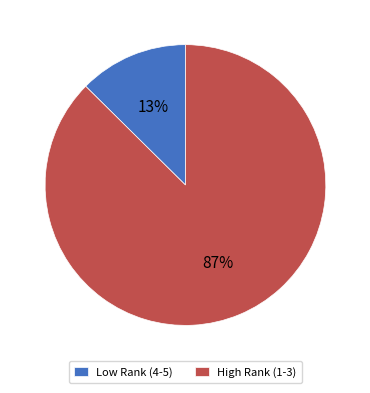

What percentage is the Low Rank (4-5) slice, to the nearest percent?

13%